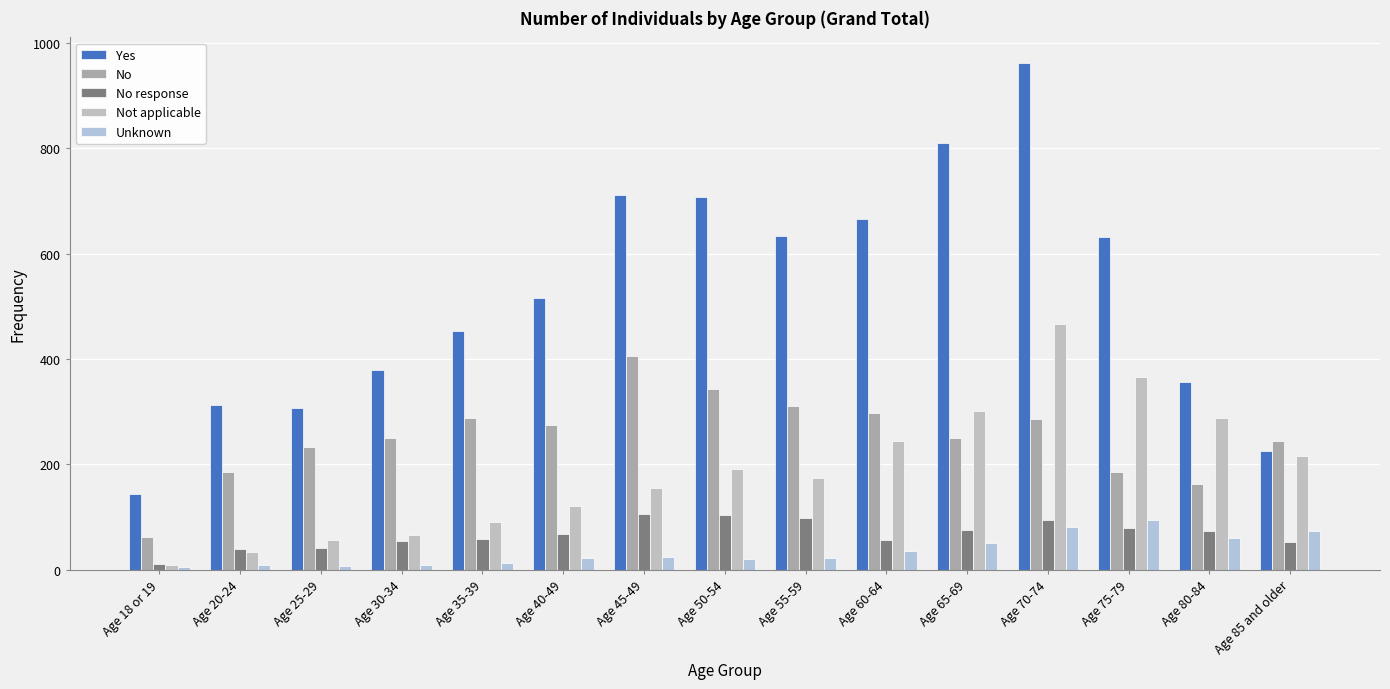

The value of No at Age 30-34 is 105. True or false?

False